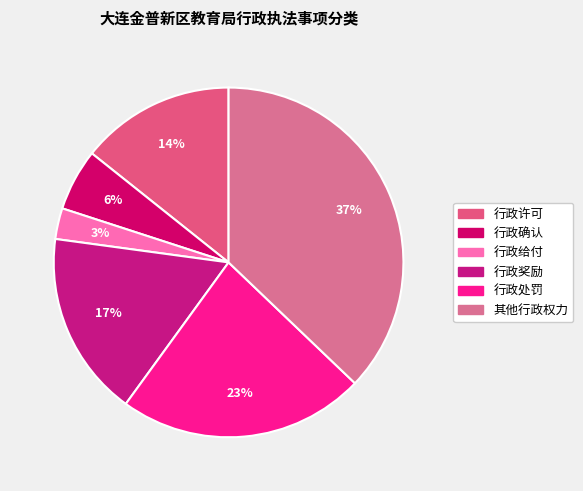

Between 行政确认 and 行政处罚, which is larger?

行政处罚